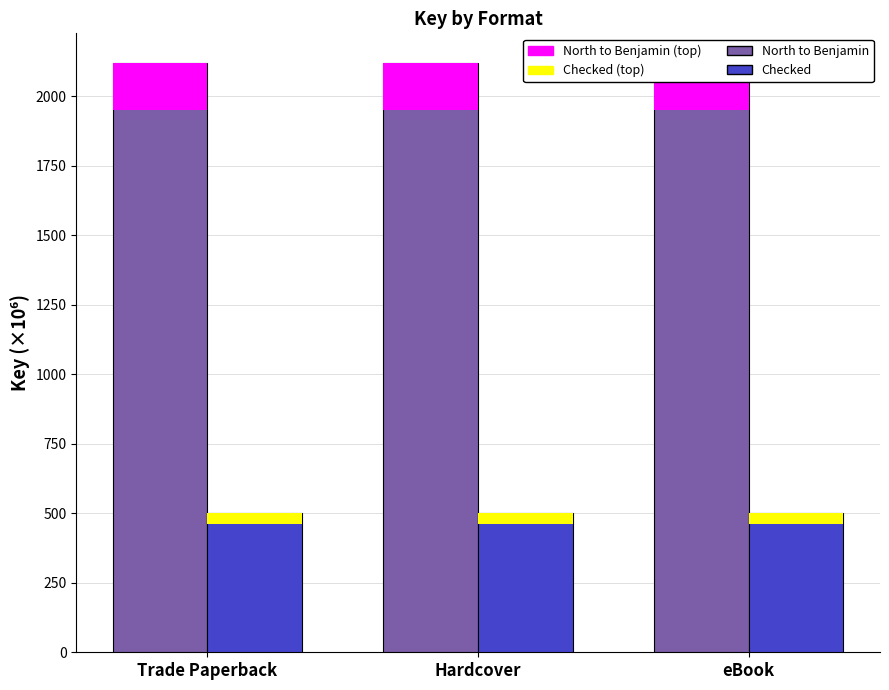

Which series has the largest total across all categories?

North to Benjamin